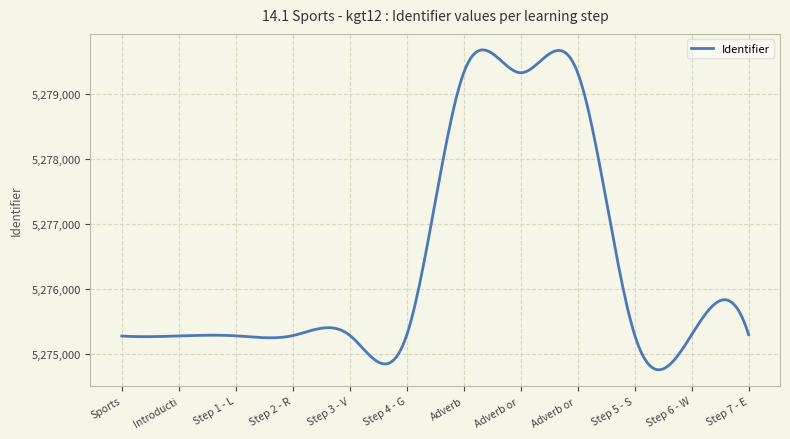

What is the difference between the maximum and minimum values?

4929.7